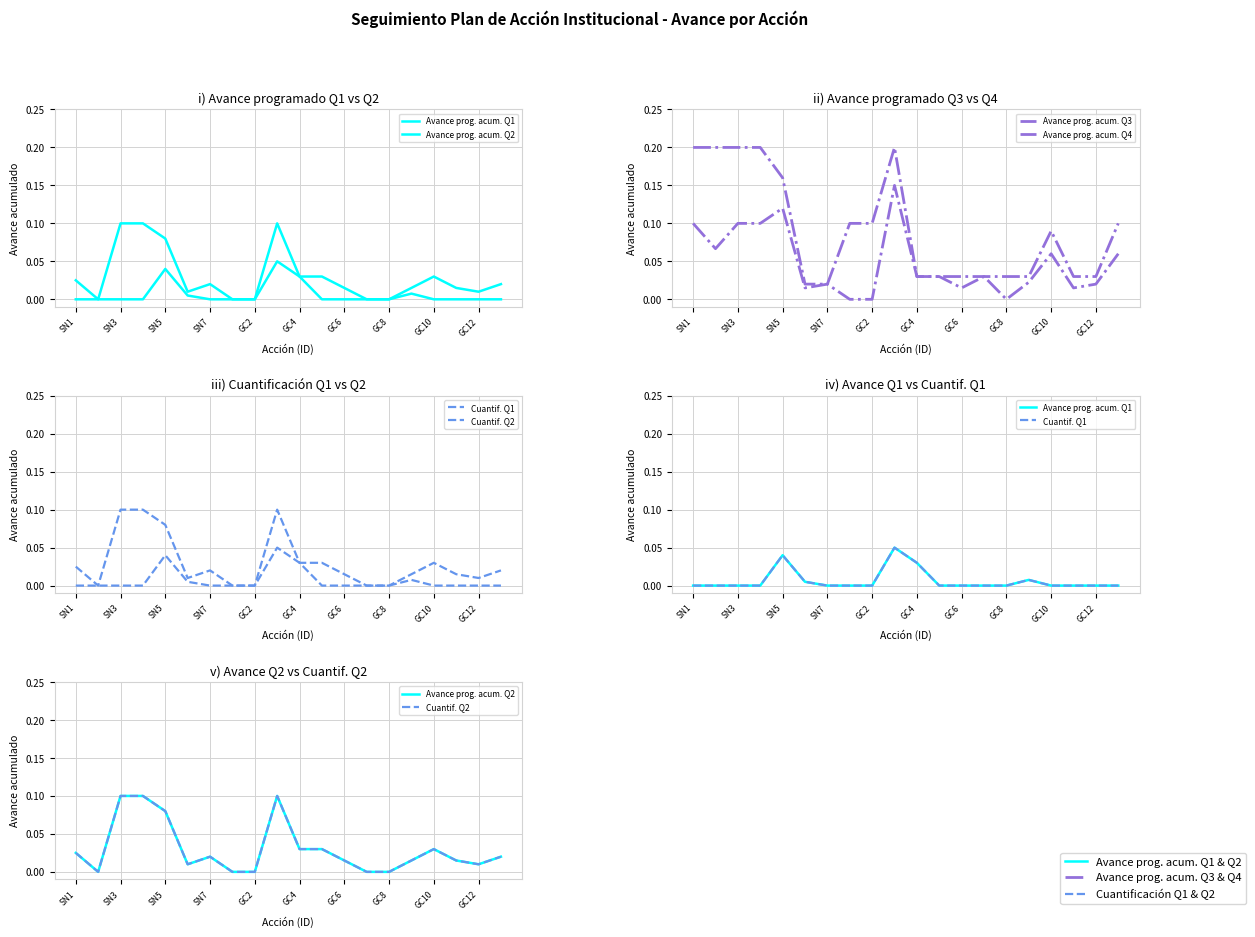

At how many categories does at least one series exceed 0?

20